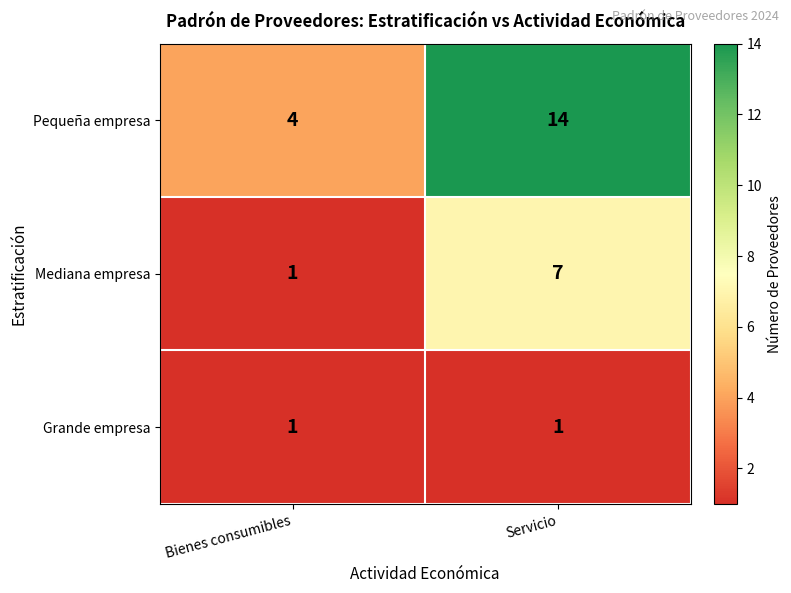

What is the sum of all Mediana empresa values?

8